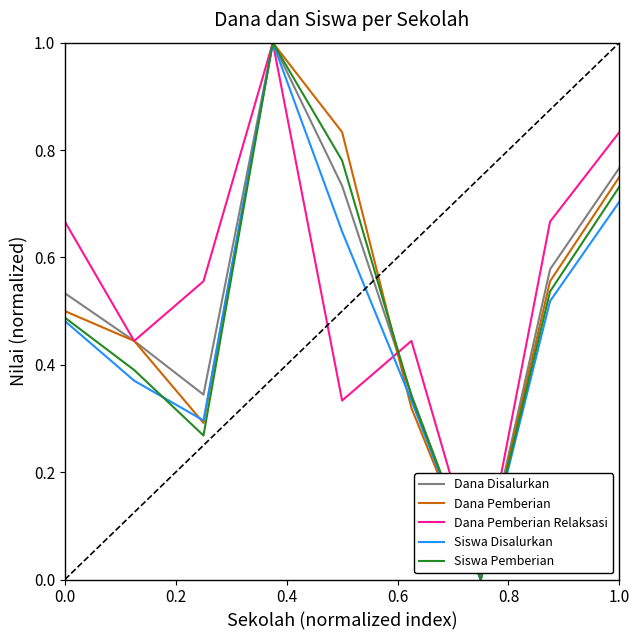

What is the maximum value shown in the chart?

1.0